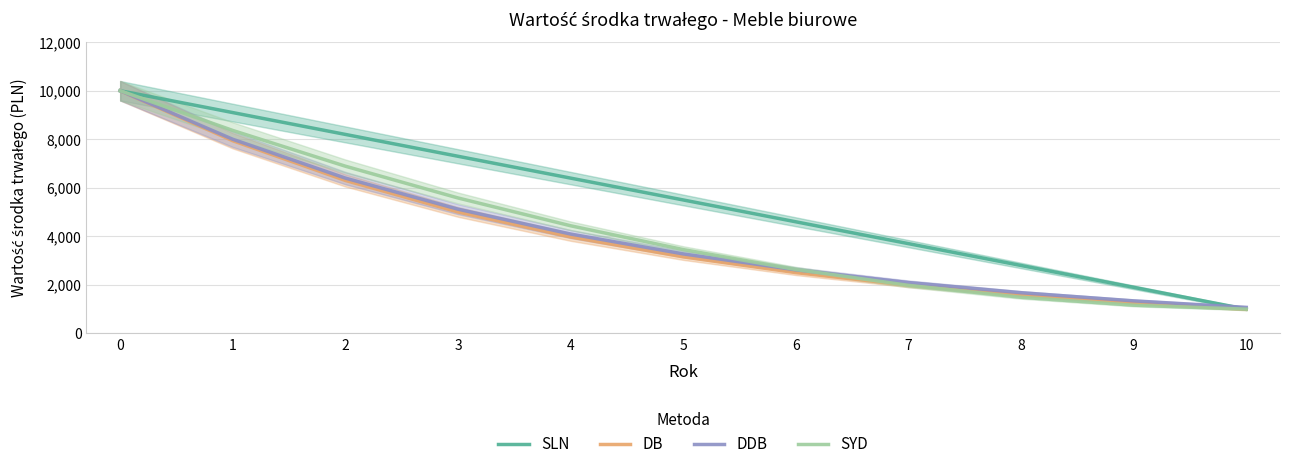

Between 7 and 5, which is larger?

5